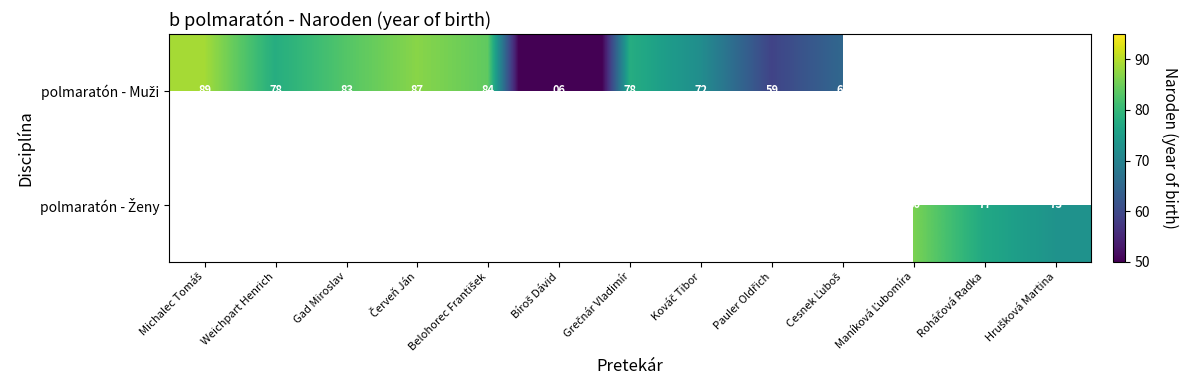

The polmaratón - Muži series shows 78.0 at Grečnár Vladimír. True or false?

True